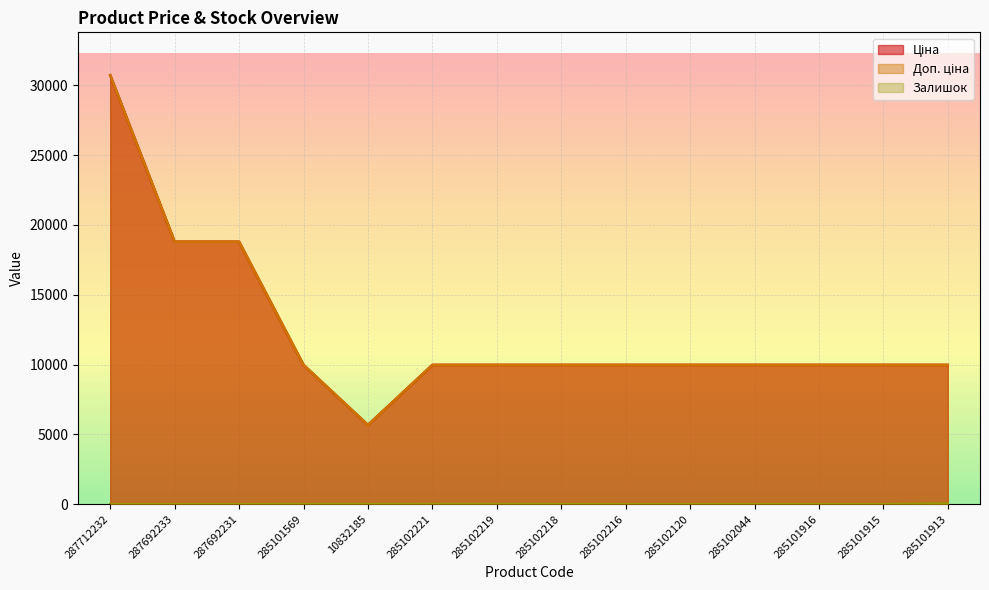

Reading right to left, list all the values displayed in this chart.

Ціна: 9975.0	9975.0	9975.0	9975.0	9975.0	9975.0	9975.0	9975.0	9975.0	5673.8	9975.0	18796.8	18796.8	30717.1
Доп. ціна: 9975.0	9975.0	9975.0	9975.0	9975.0	9975.0	9975.0	9975.0	9975.0	5673.8	9975.0	18796.8	18796.8	30717.1
Залишок: 47.0	0.0	0.0	1.0	0.0	0.0	3.0	9.0	11.0	4.0	7.0	0.0	0.0	0.0